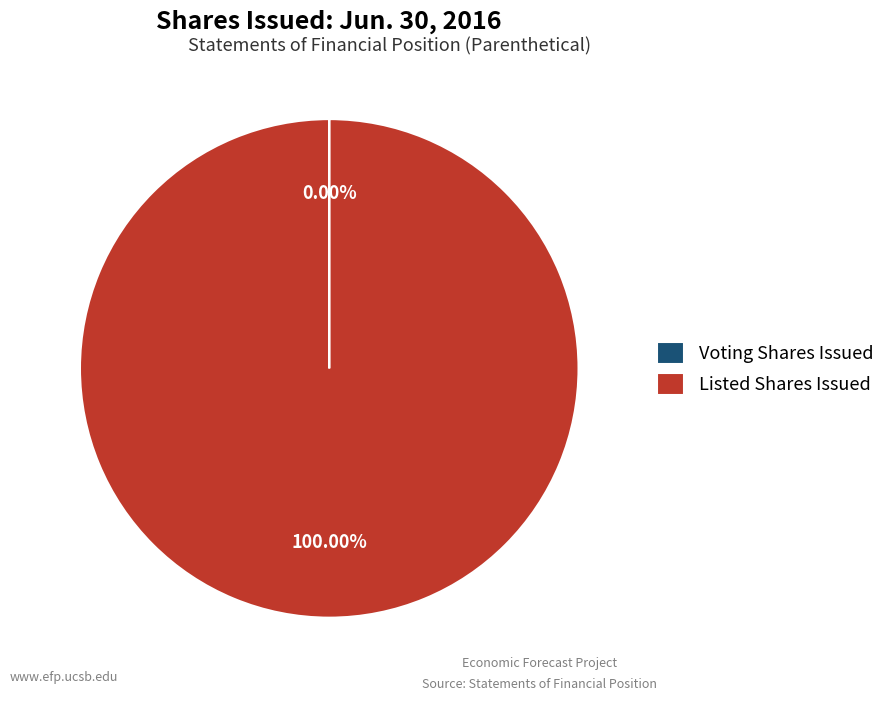

Which slice represents more than half of the pie?

Listed Shares Issued